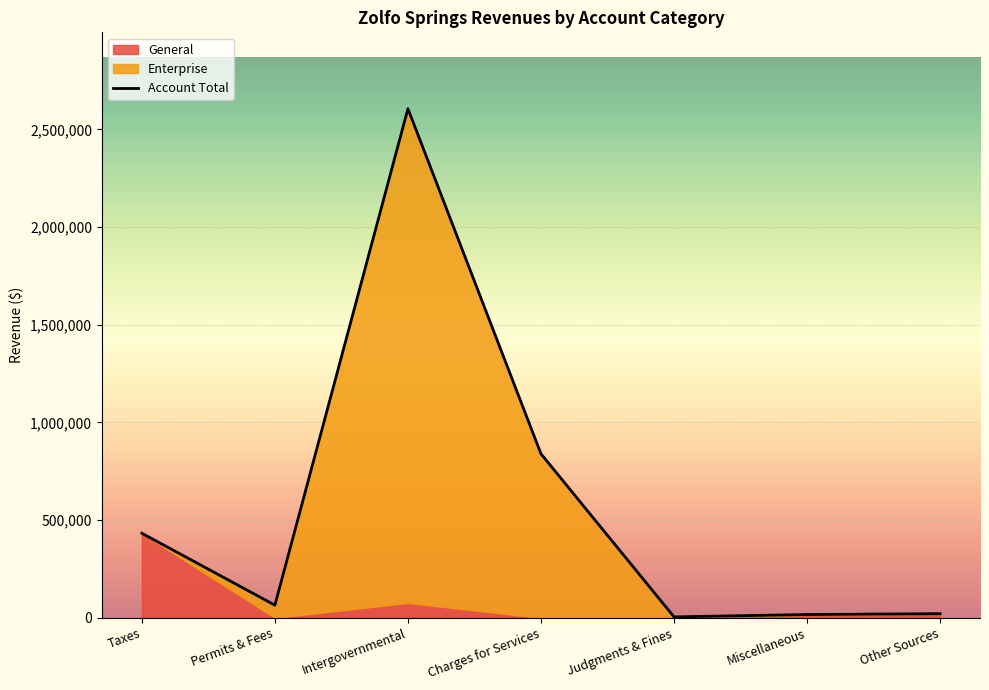

Which has a higher value, Total or Intergovernmental?

Total